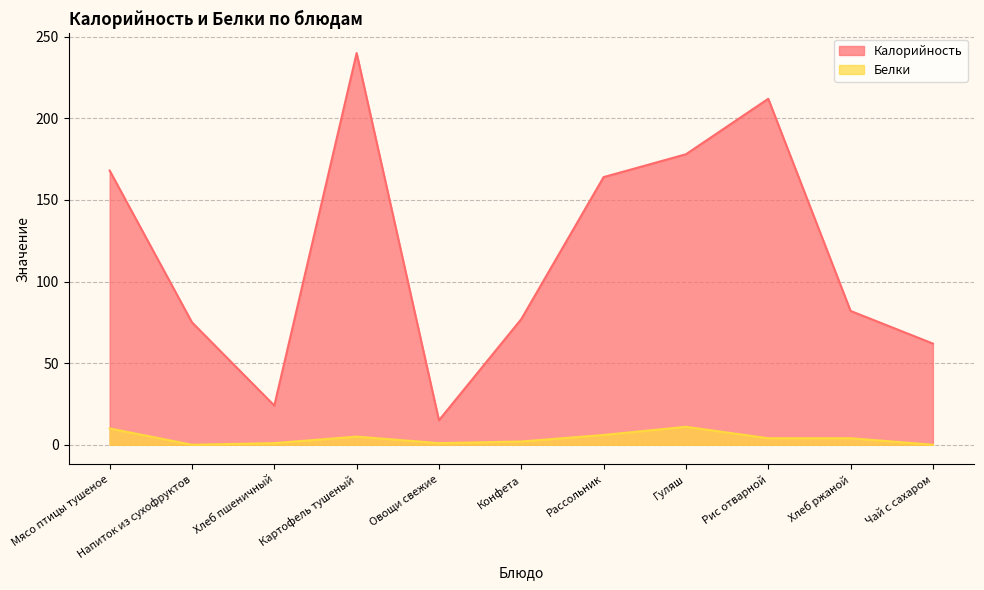

Rank the series at Рассольник from lowest to highest value.

Белки, Калорийность